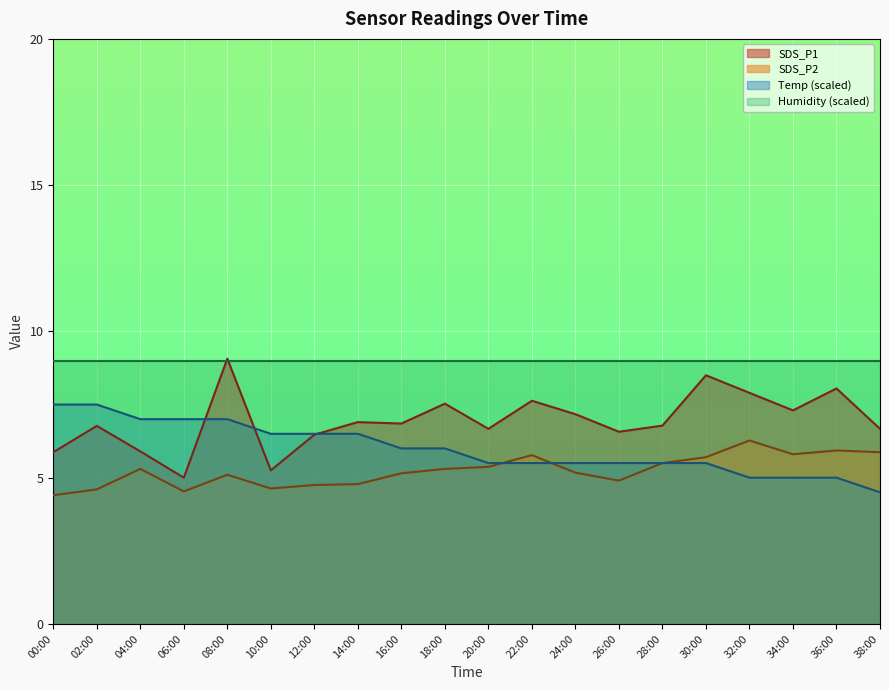

What is the highest value of the Humidity (scaled) series?

9.0